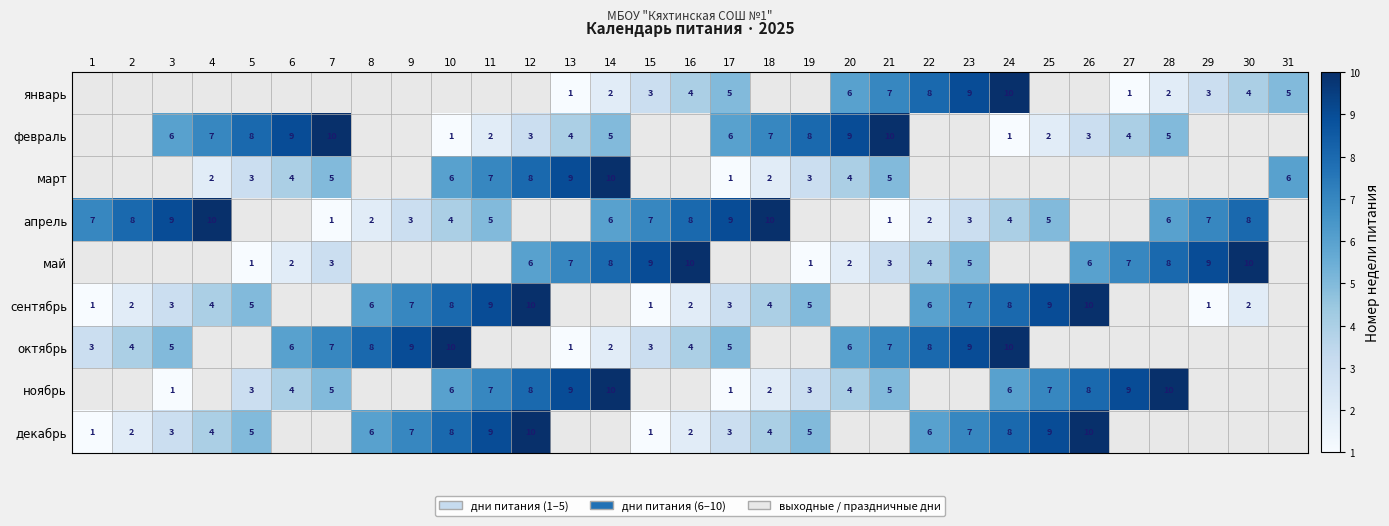

True or false: январь has a value of 1.3 at 29.

False